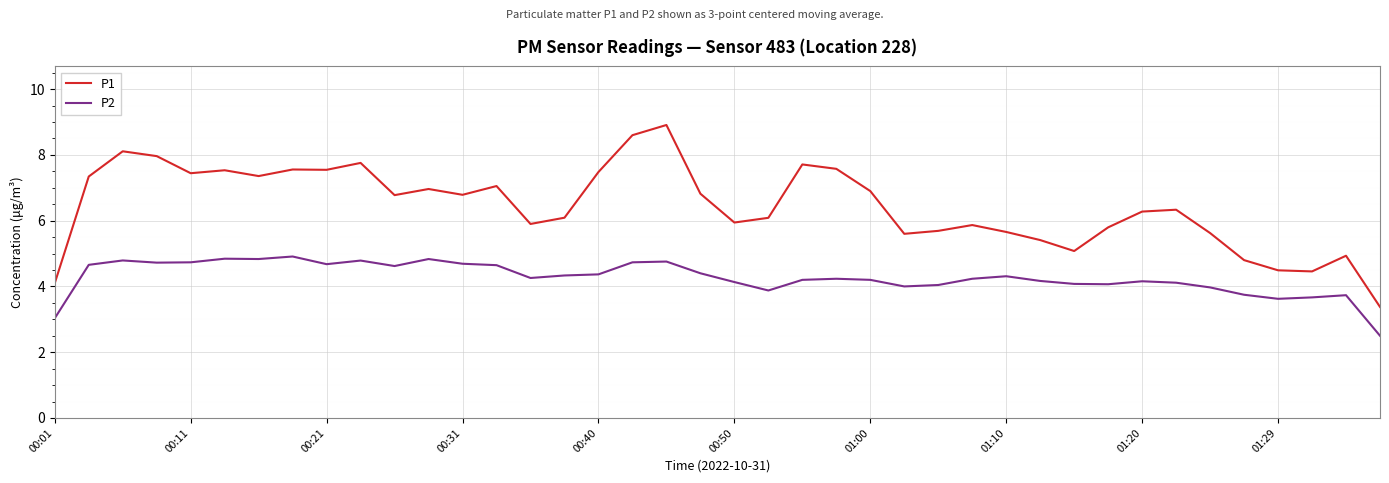

Which series has the largest total across all categories?

P1